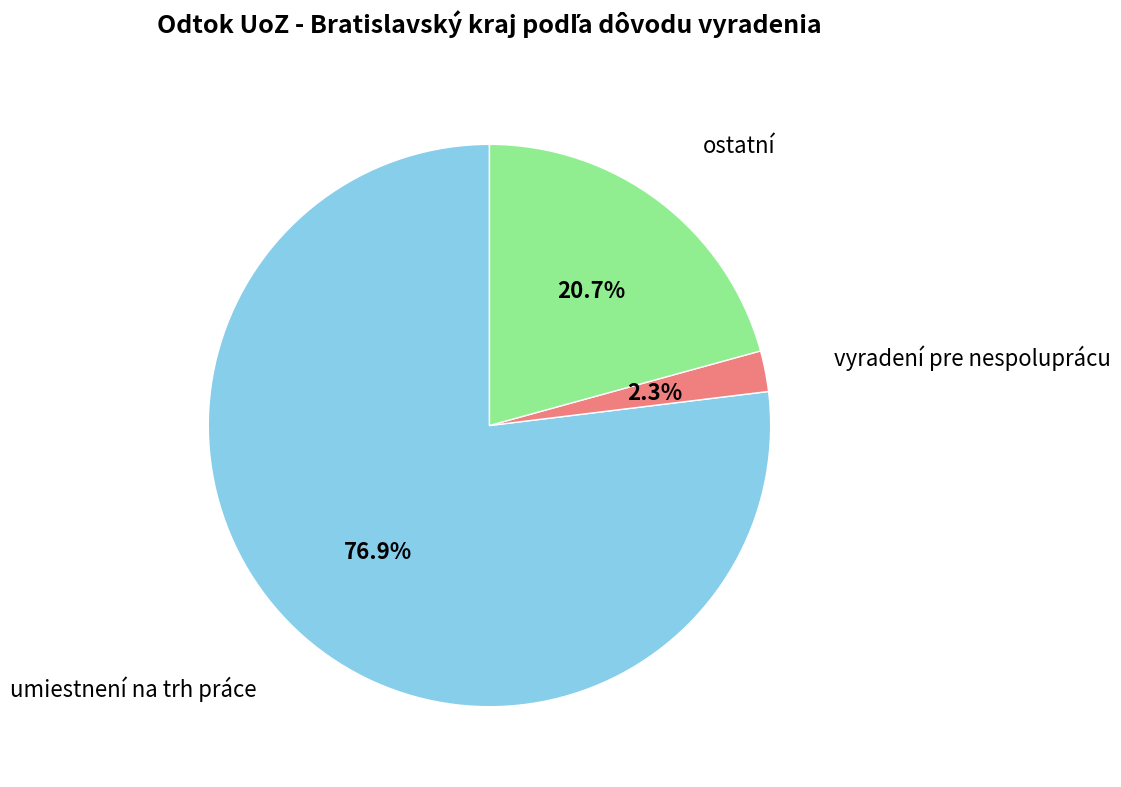

Does any single category account for the majority?

Yes